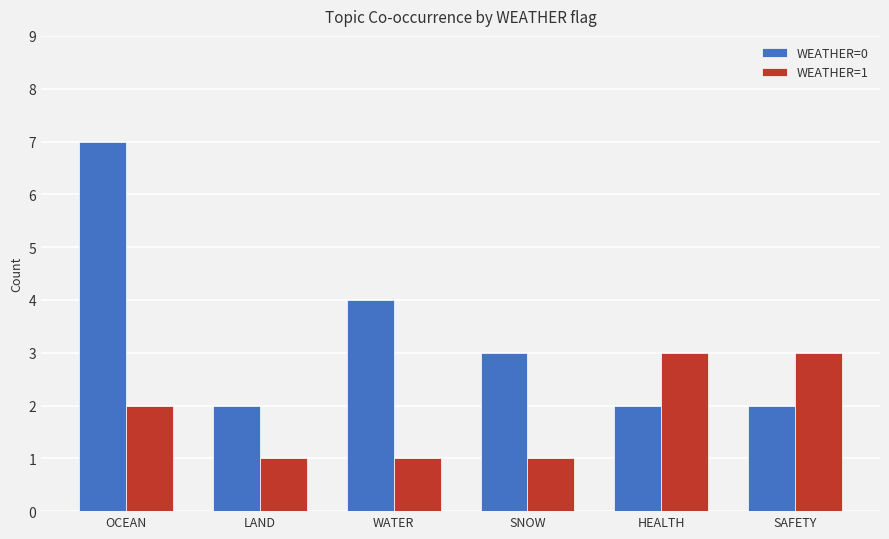

What is the value of the WEATHER=1 bar at the 4th from the left?

1